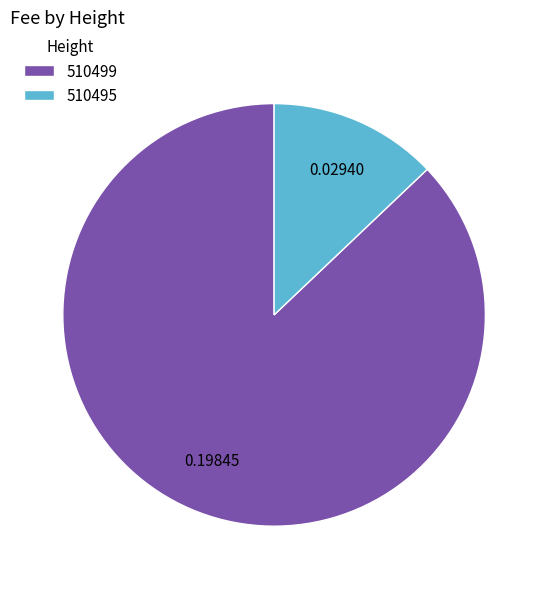

Which category accounts for the majority?

510499